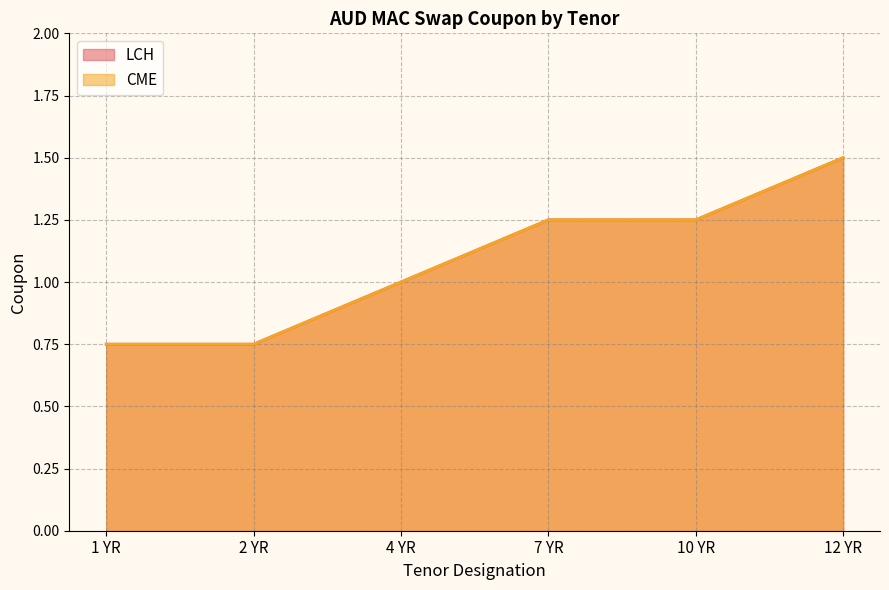

How many lines are shown in the chart?

2